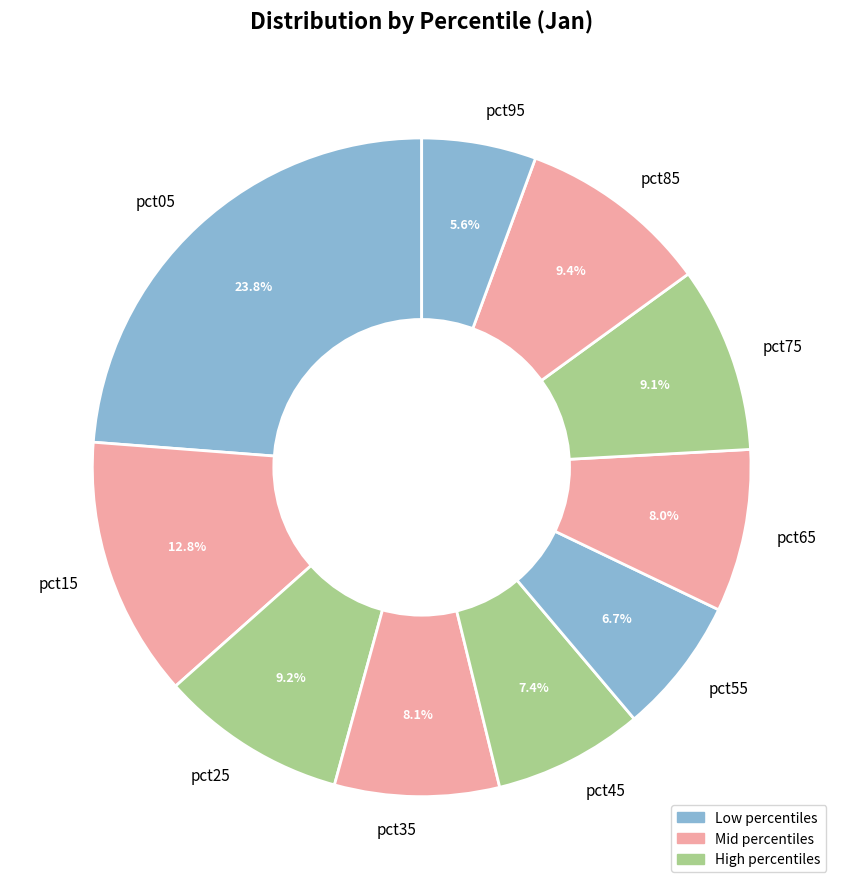

The pct15 slice represents 13% of the pie. True or false?

True